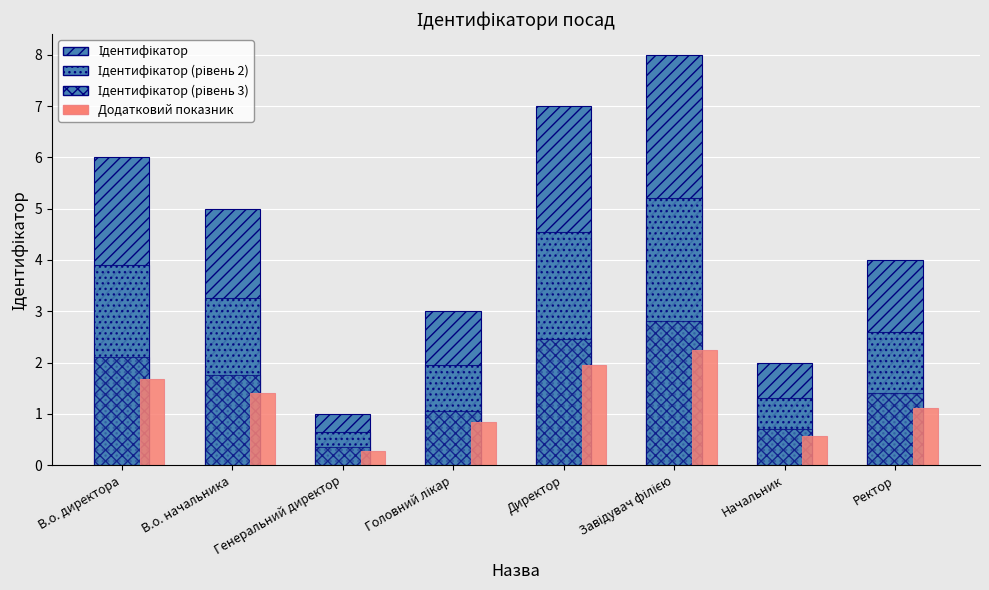

At which label does Додатковий показник first exceed 1?

В.о. директора